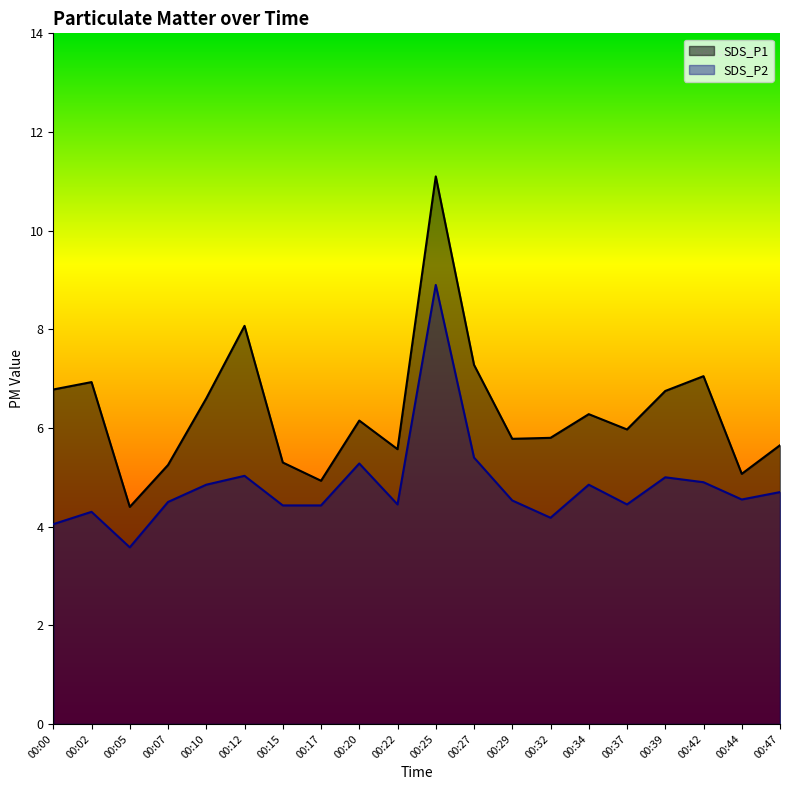

How many interior local valleys does the SDS_P1 series have?

6